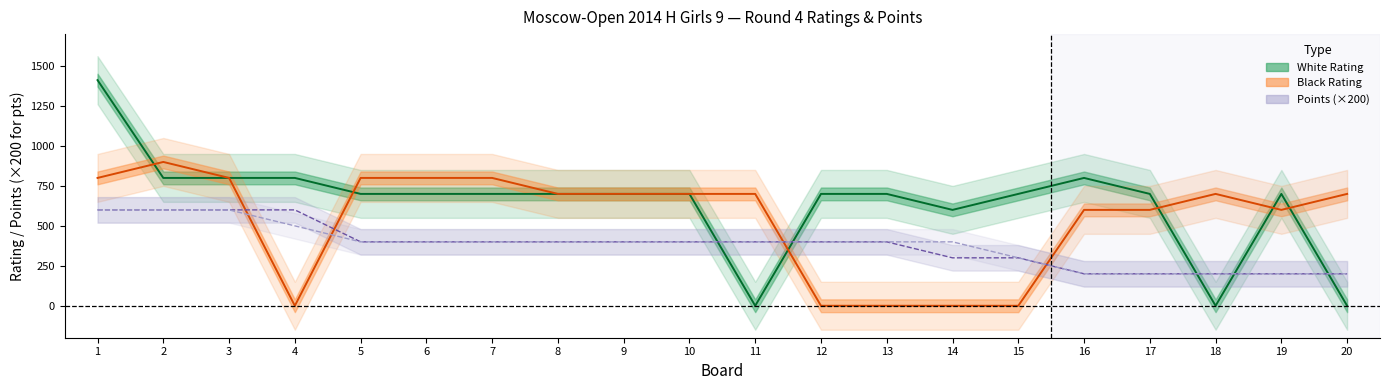

Which series has the widest spread of values?

White Rating